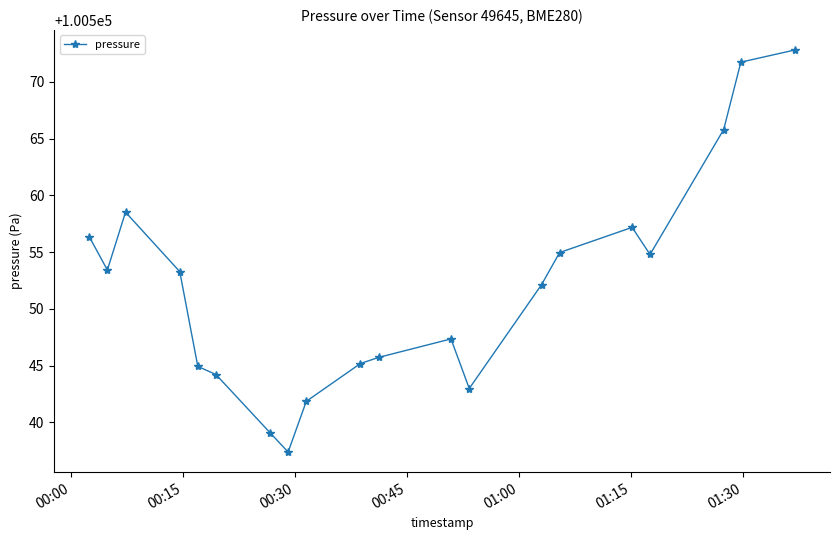

What is the value of the 10th point from the left?

100545.2